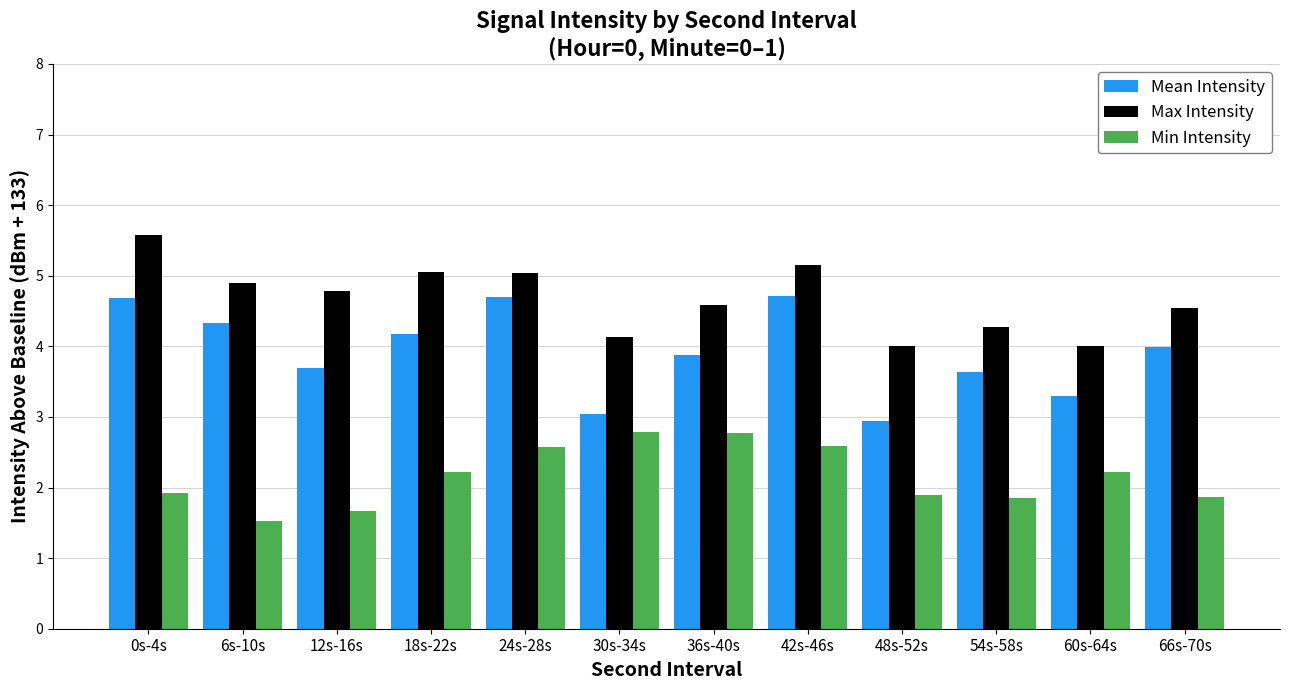

List the series in order of their overall mean, highest first.

Max Intensity, Mean Intensity, Min Intensity